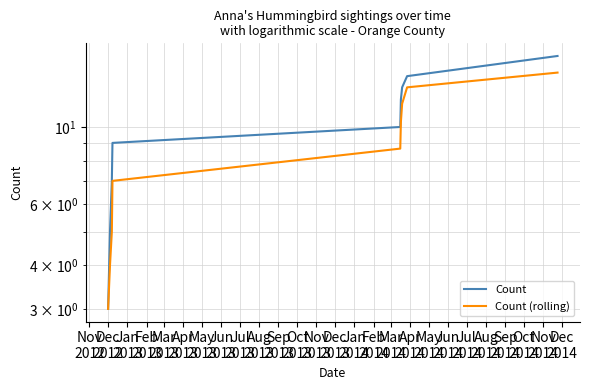

What is the difference between the maximum and second lowest values in the Count series?

11.0